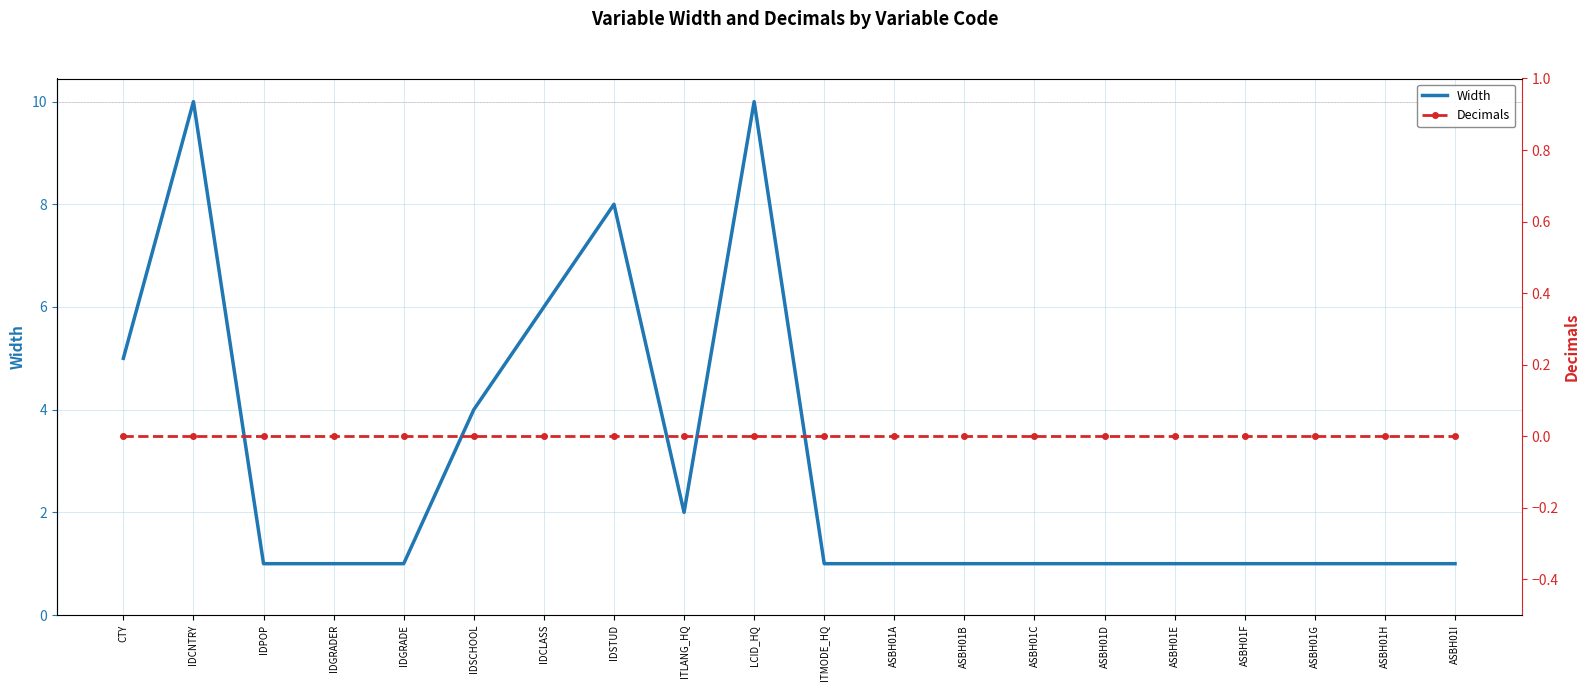

Reading right to left, transcribe all the data shown in this chart.

Width: 1	1	1	1	1	1	1	1	1	1	10	2	8	6	4	1	1	1	10	5
Decimals: 0	0	0	0	0	0	0	0	0	0	0	0	0	0	0	0	0	0	0	0